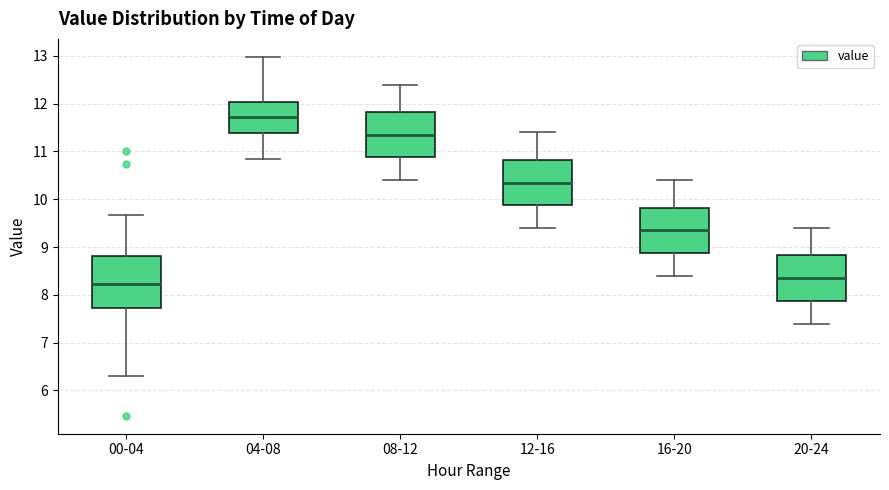

Where does the upper whisker of the box for 20-24 end on the y-axis? The values are not printed on the chart, so give them approximately, as read against the axis.

9.4